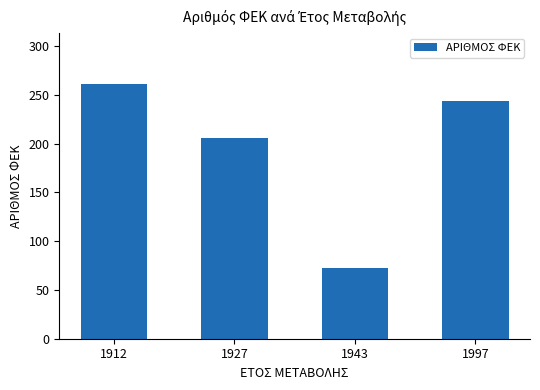

What is the sum of the values at 1997 and 1912?

505